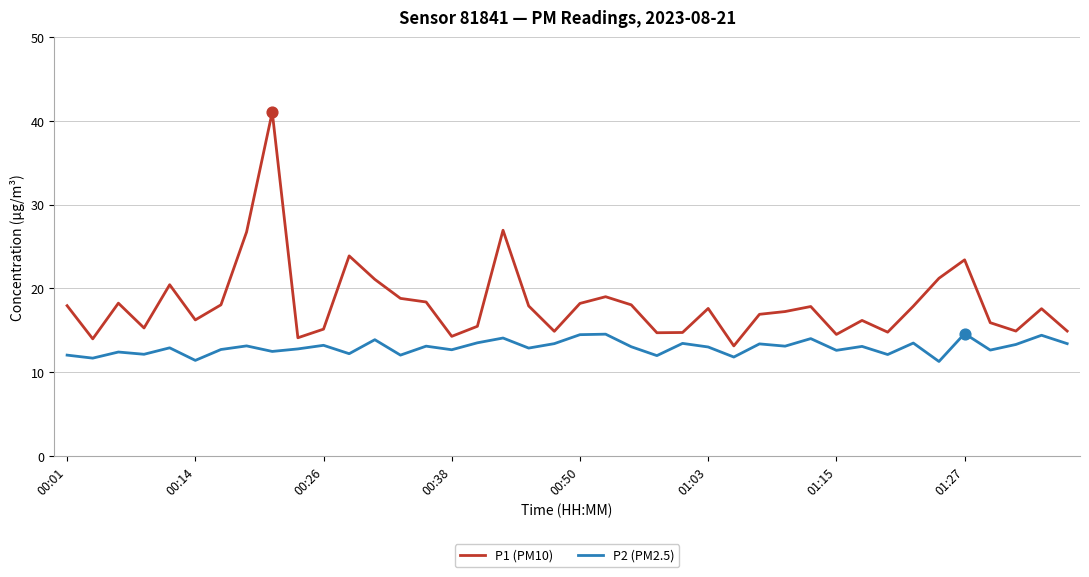

Which series has the largest total across all categories?

P1 (PM10)